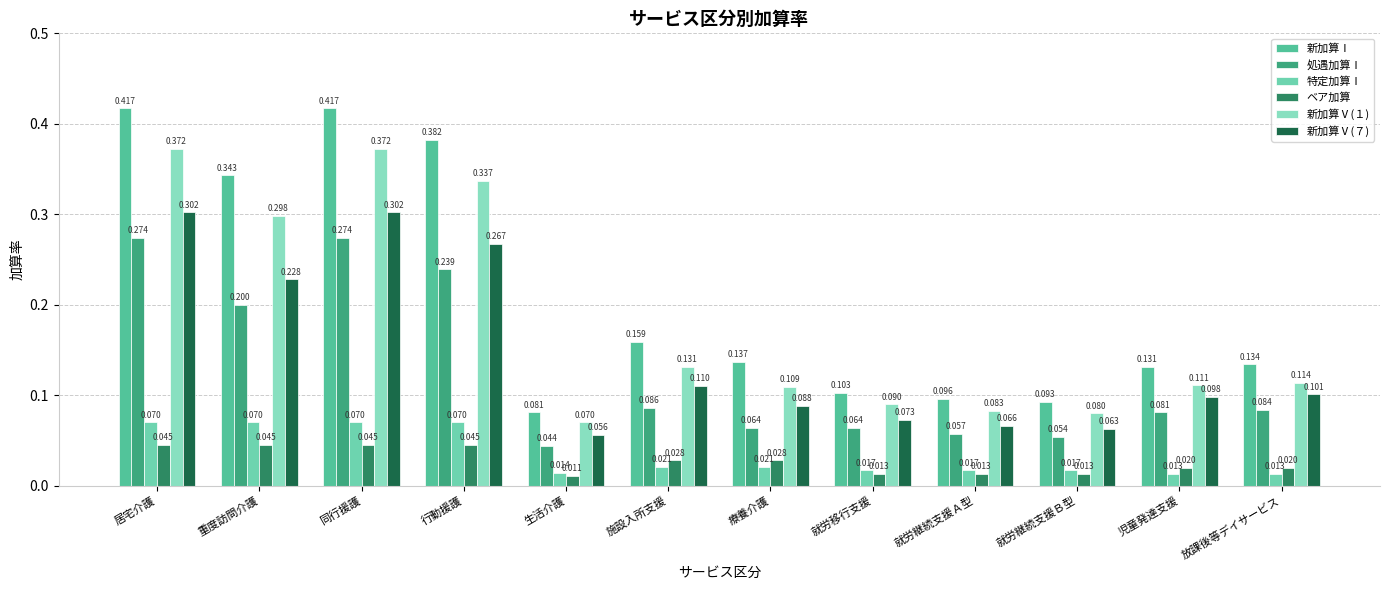

The 特定加算Ⅰ series shows 0.0 at 放課後等デイサービス. True or false?

False